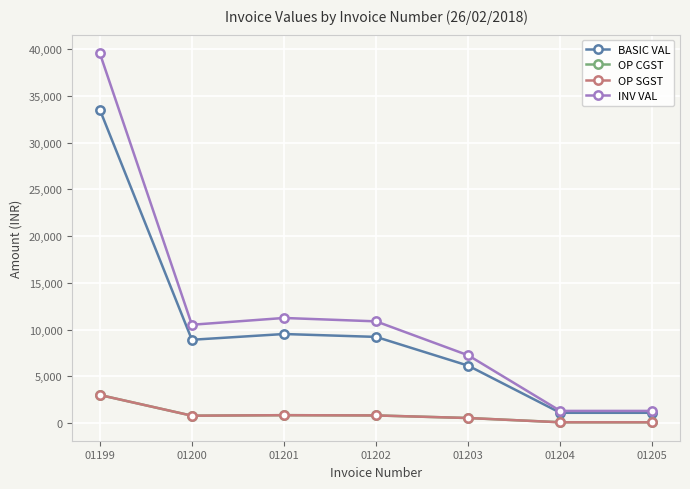

True or false: INV VAL and BASIC VAL cross at least once.

False